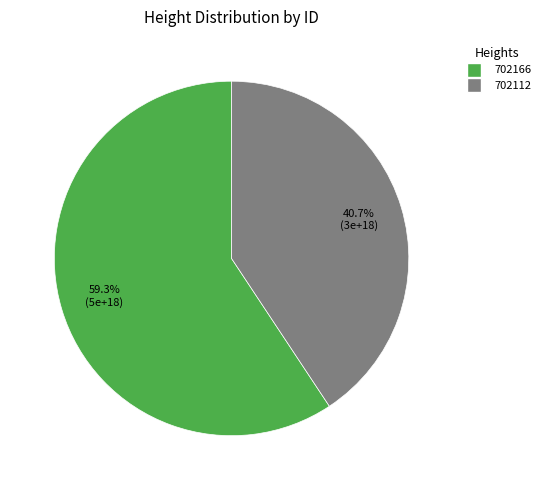

Does 702112 represent more than half of the total?

No